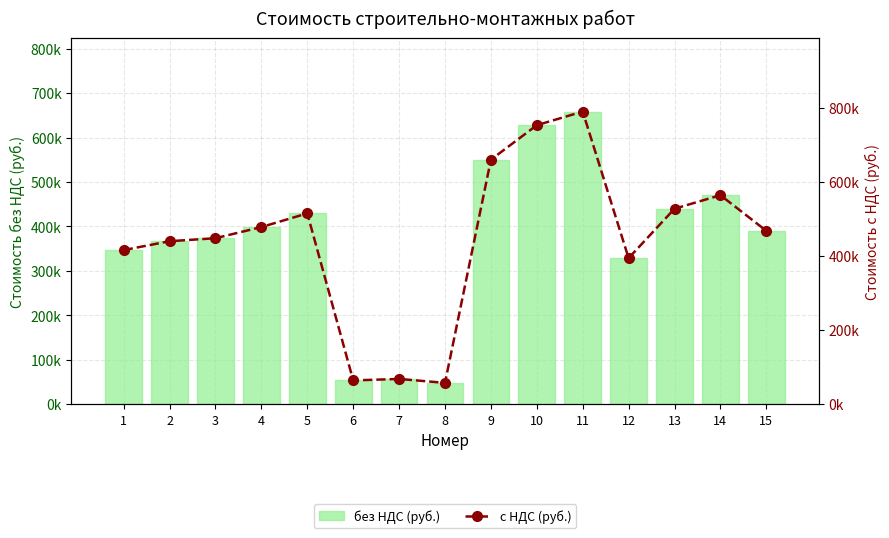

List the series in order of their overall mean, highest first.

с НДС (руб.), без НДС (руб.)